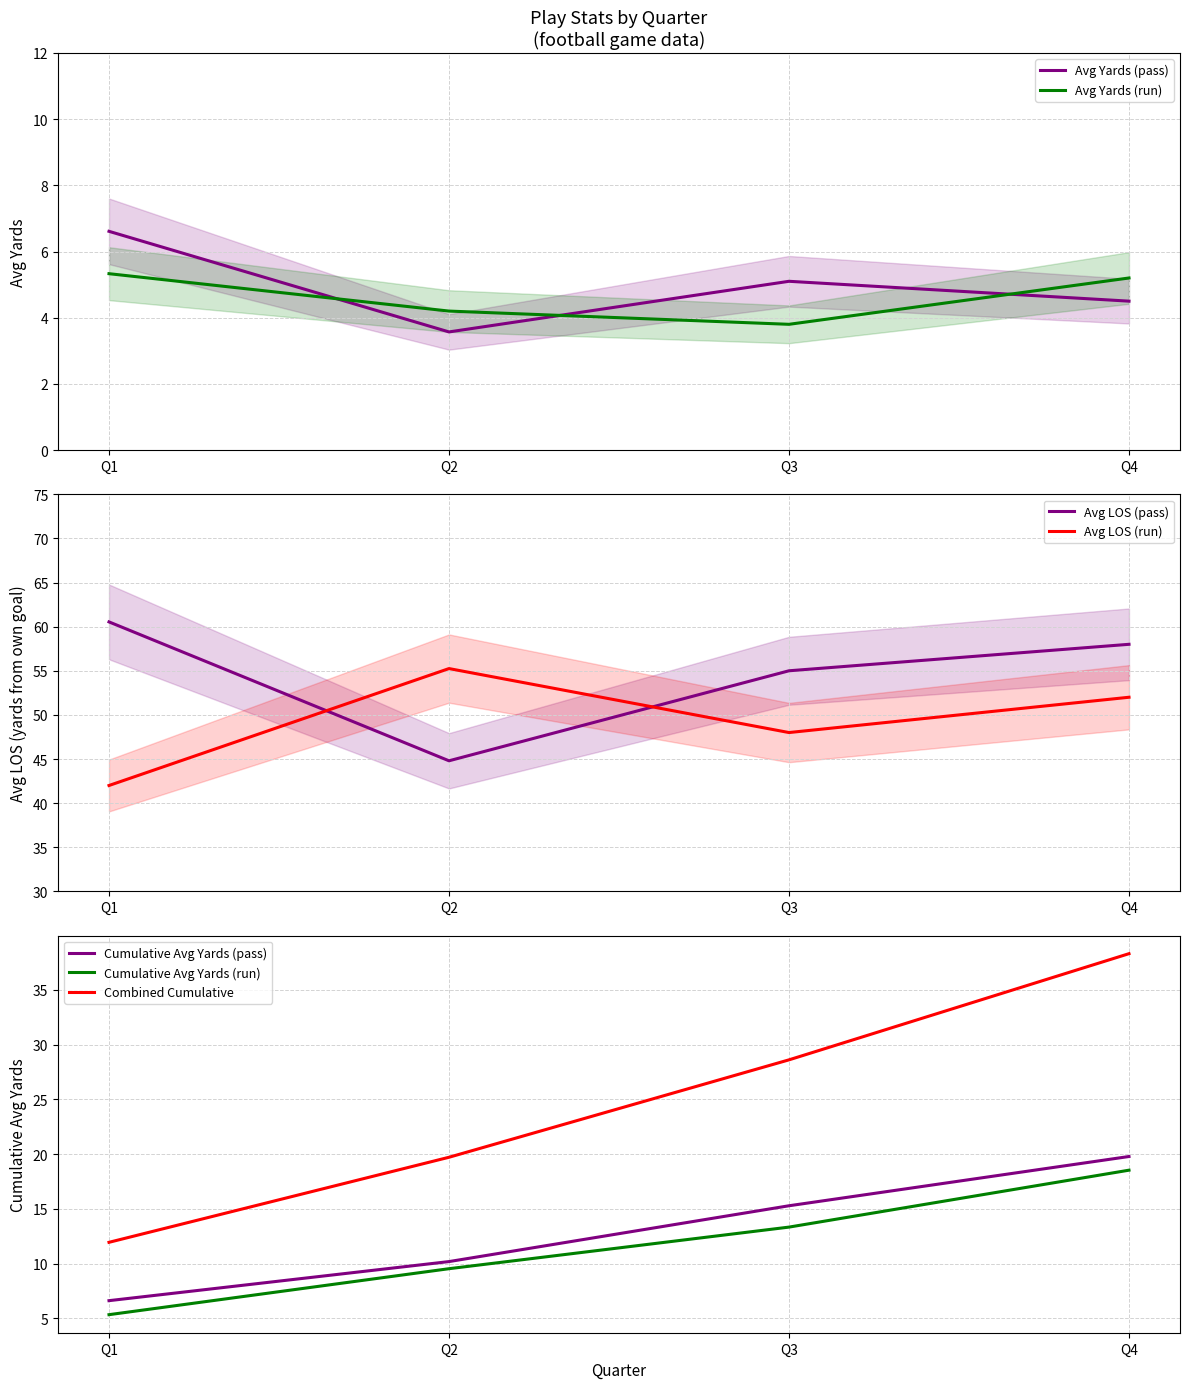

True or false: Avg Yards (pass) has a value of 1.3 at Q4.

False